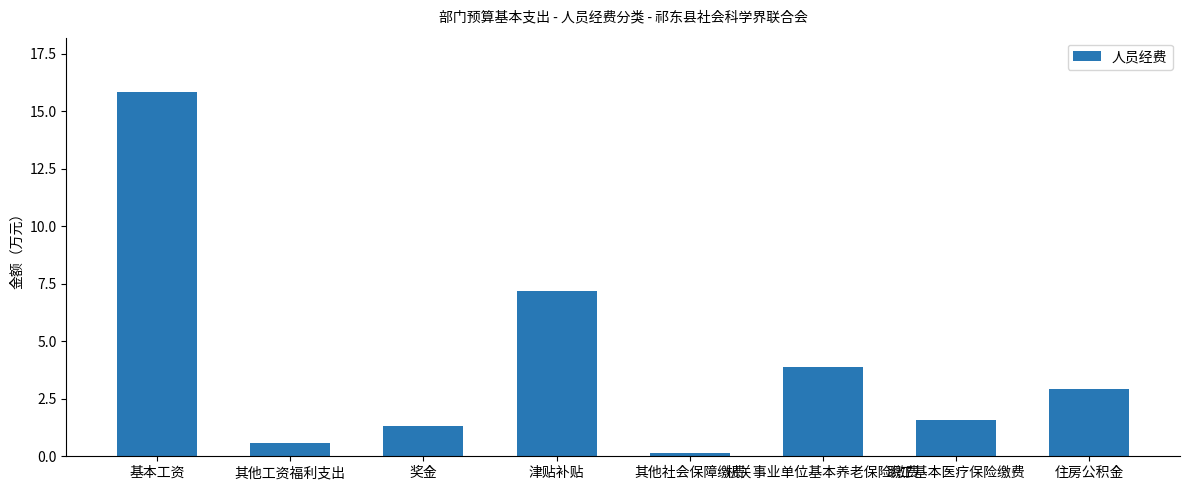

Which category has the highest value across all series?

基本工资